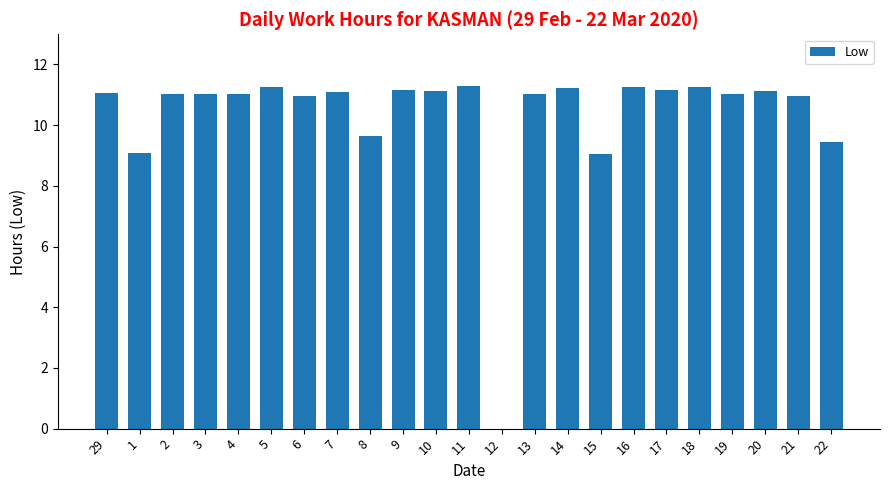

What is the sum of all values?

237.4